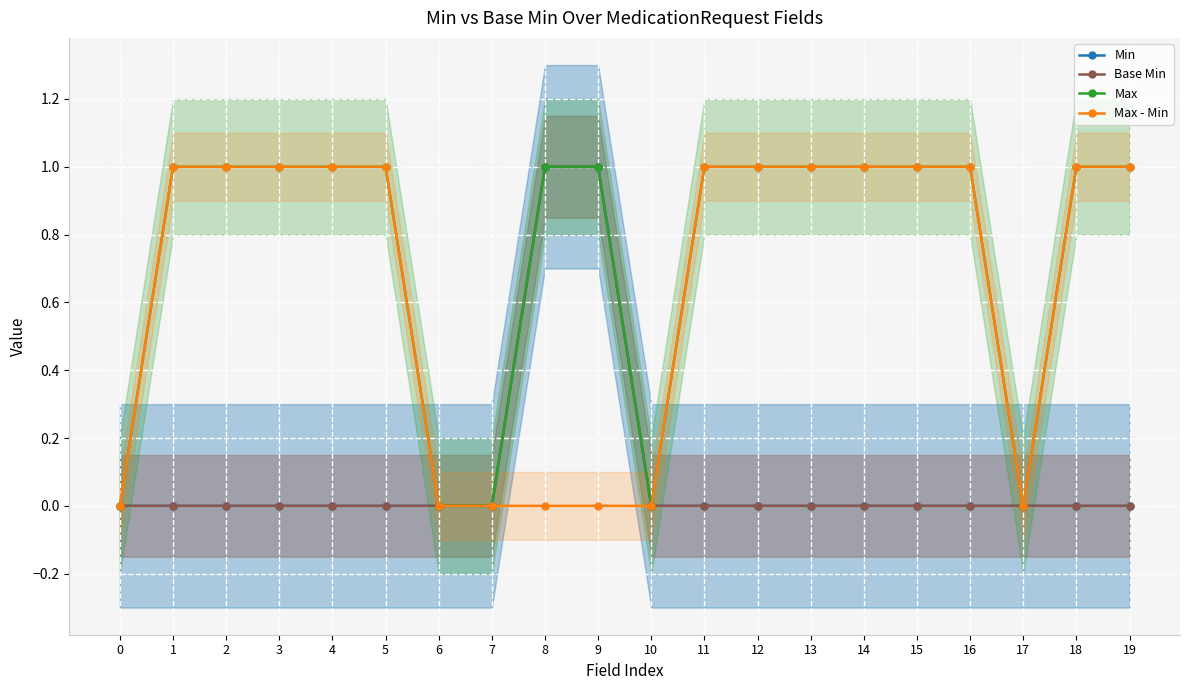

What is the sum of the Max values at 9 and 2?

2